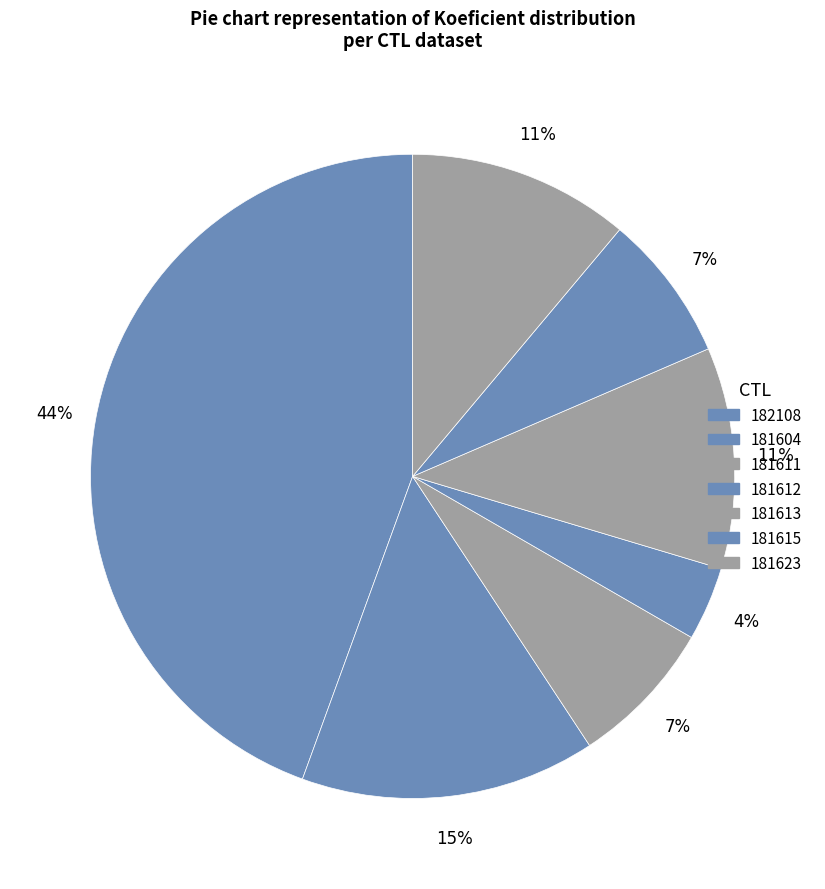

Which category has the biggest portion of the pie?

182108